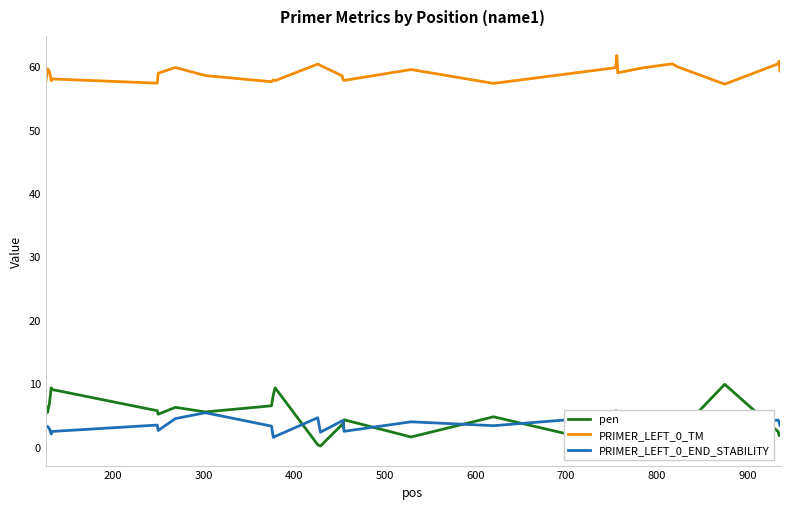

Which series has the largest total across all categories?

PRIMER_LEFT_0_TM